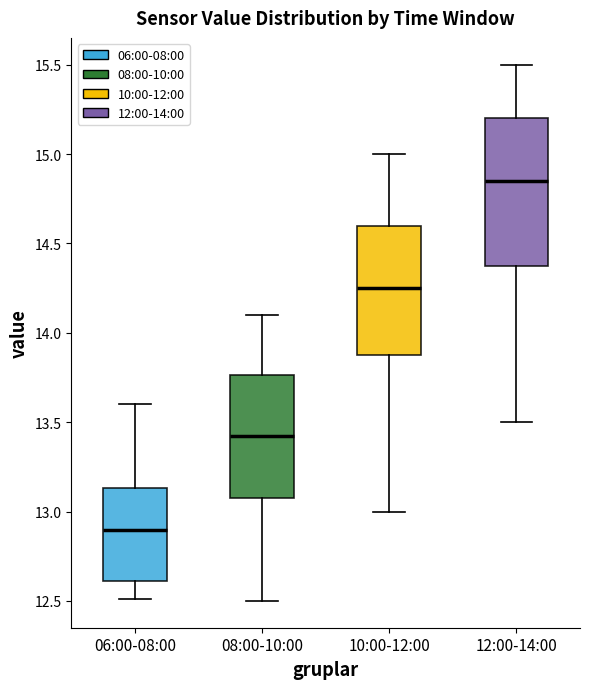

Reading left to right, read every box against the y-axis: the position of its median line, the range the box covers, and the ends of its whiskers. The values are not printed on the chart, so give them approximately, as read against the axis.

06:00-08:00: median 12.90, box 12.60 to 13.15, whiskers 12.50 to 13.60
08:00-10:00: median 13.45, box 13.10 to 13.75, whiskers 12.50 to 14.10
10:00-12:00: median 14.25, box 13.90 to 14.60, whiskers 13.00 to 15.00
12:00-14:00: median 14.85, box 14.40 to 15.20, whiskers 13.50 to 15.50